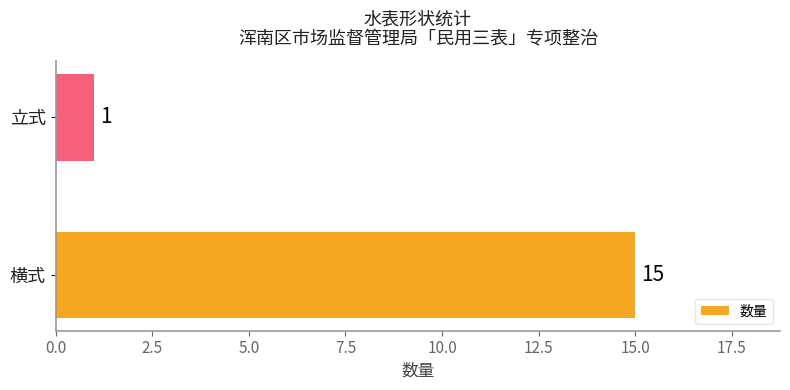

Reading bottom to top, list all the values displayed in this chart.

横式=15	立式=1